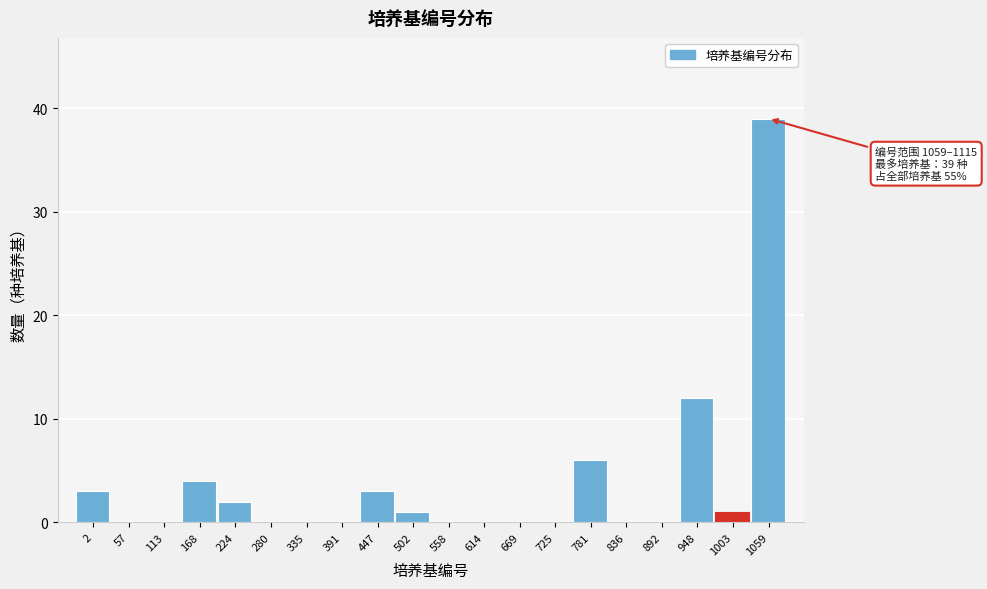

Reading left to right, transcribe all the data shown in this chart.

2=3	57=0	113=0	168=4	224=2	280=0	335=0	391=0	447=3	502=1	558=0	614=0	669=0	725=0	781=6	836=0	892=0	948=12	1003=1	1059=39